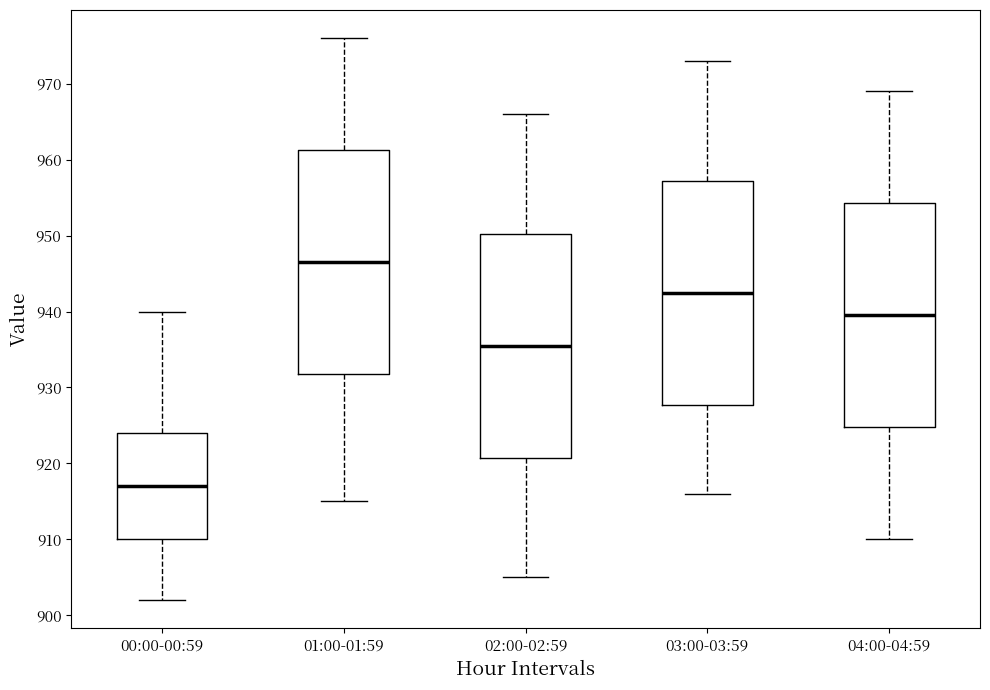

Which box's median line is the lowest?

00:00-00:59